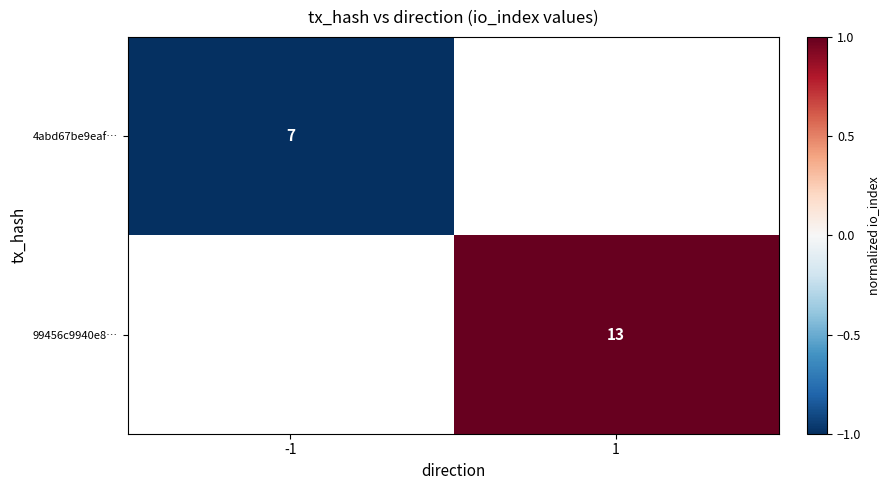

Which has a higher value, 1 or -1?

-1